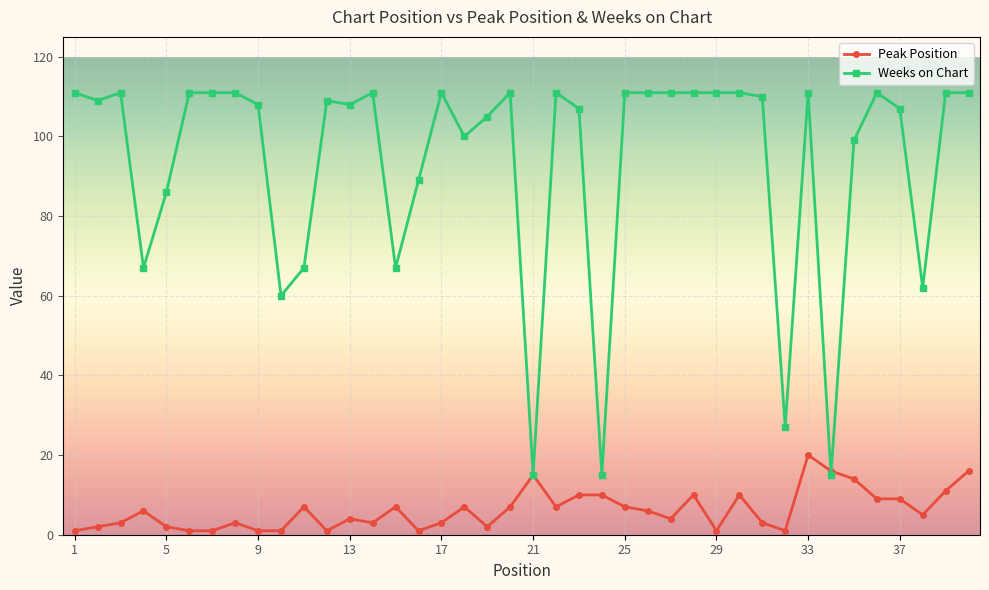

What is the value of the Weeks on Chart point at the 22nd from the left?

111